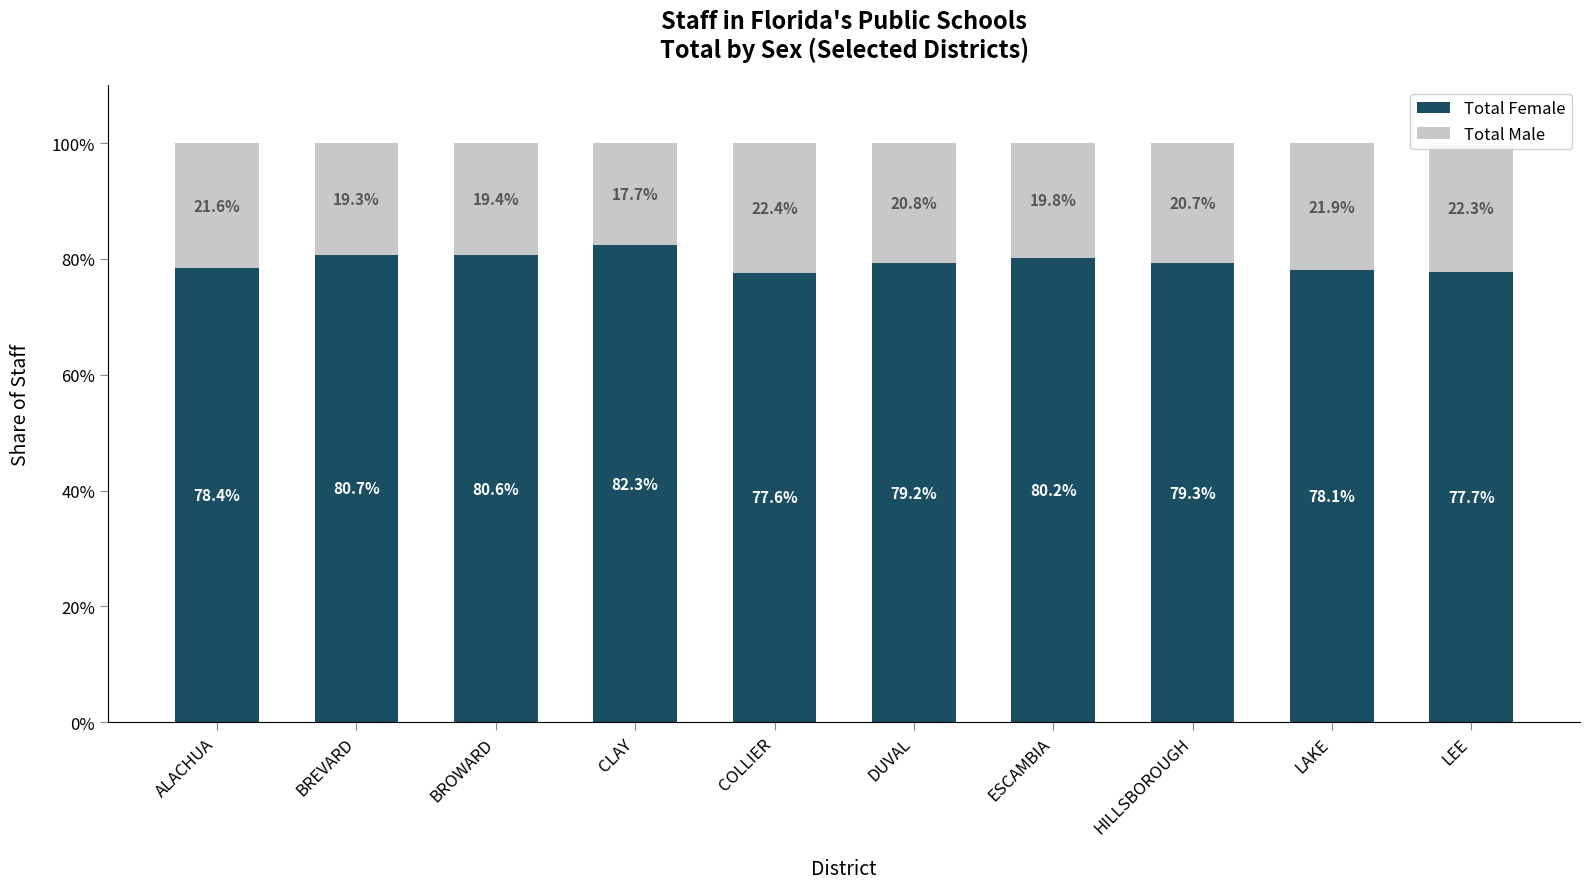

What is the total value across all series at BREVARD?

100.0